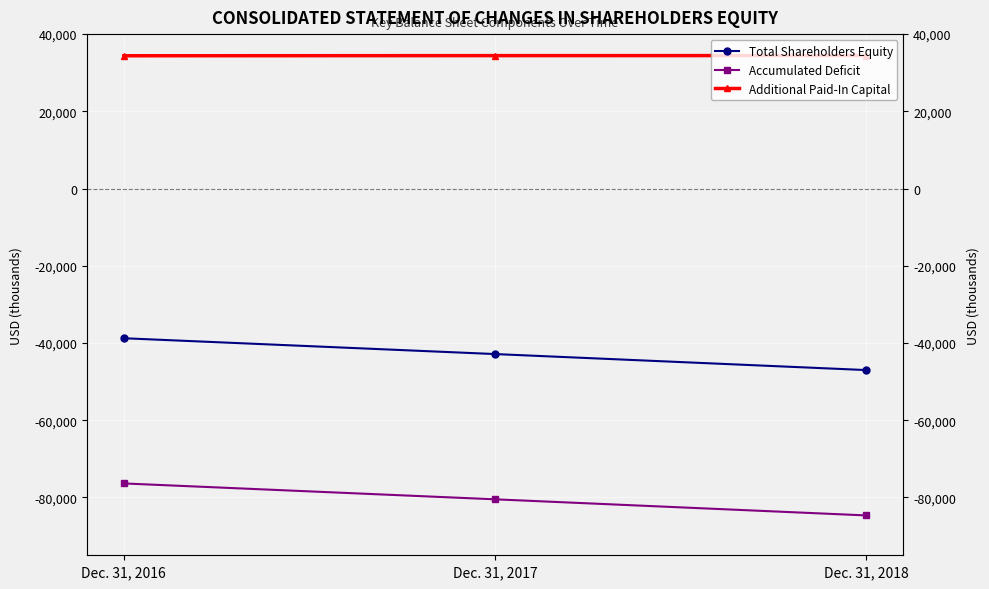

Which category has the highest value across all series?

Dec. 31, 2018